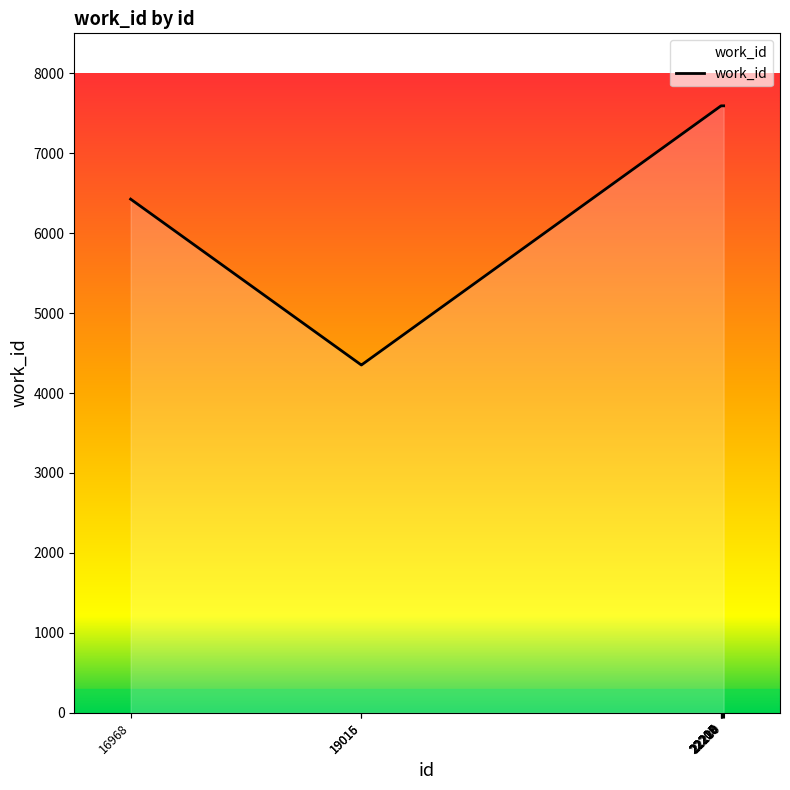

What is the greatest value displayed?

7593